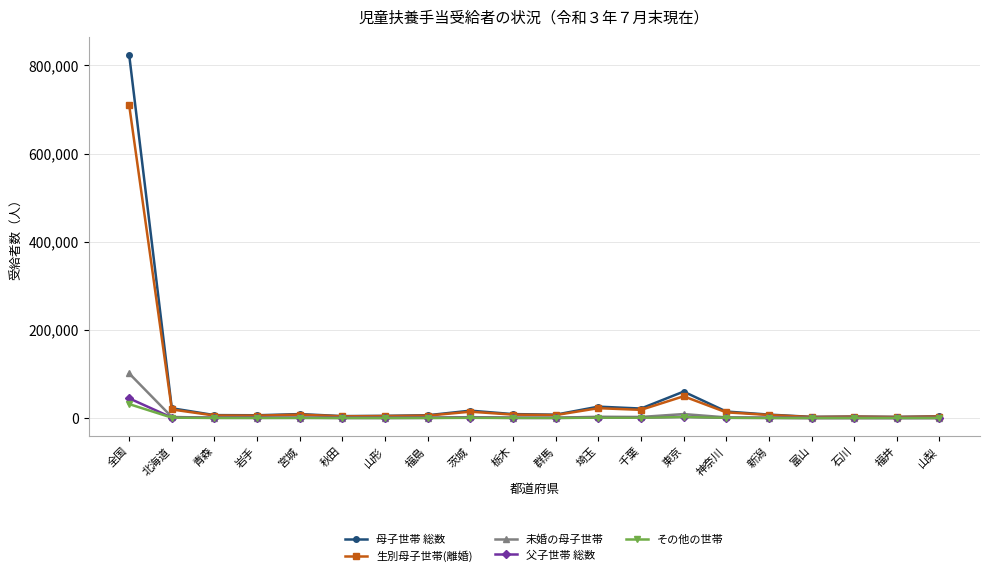

What is the difference between the highest and lowest values at 群馬?

7507